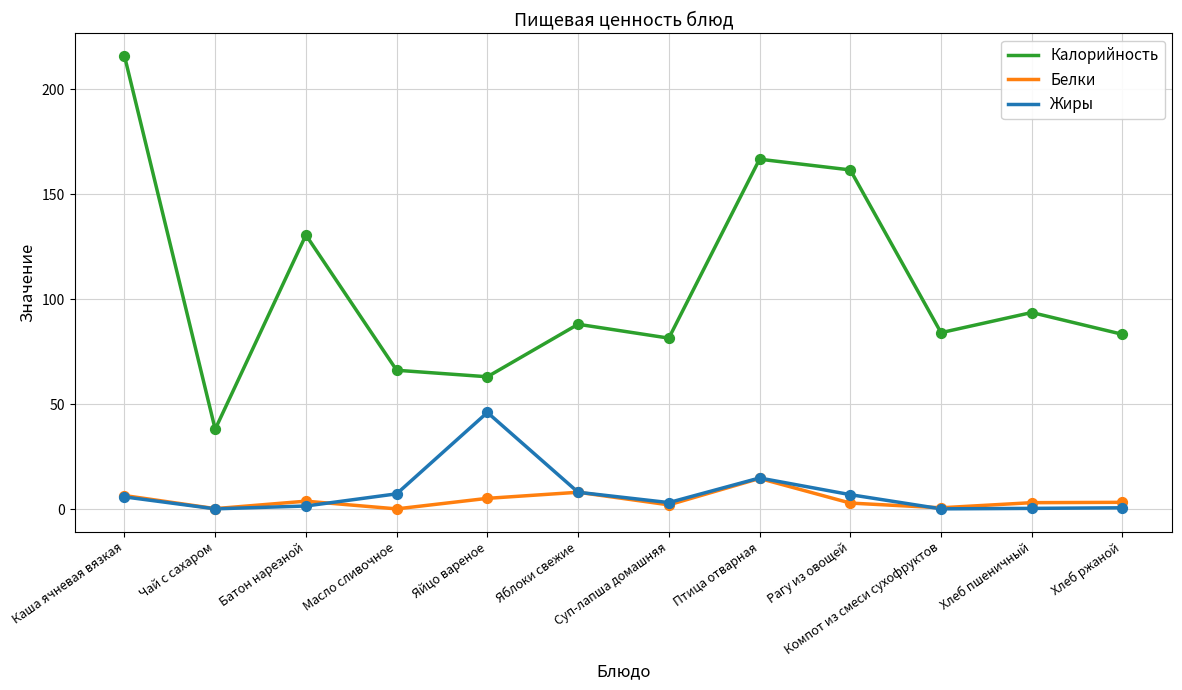

What are all the series names shown in the legend?

Калорийность, Белки, Жиры